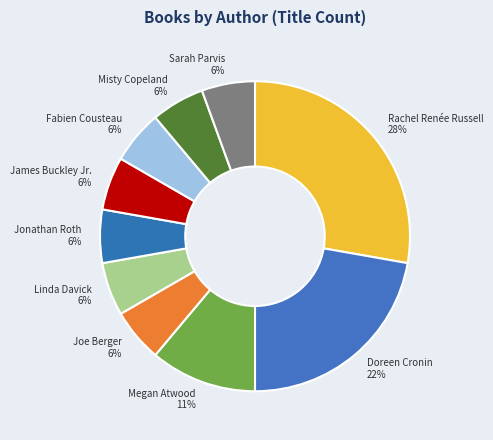

True or false: Linda Davick accounts for 16% of the total.

False